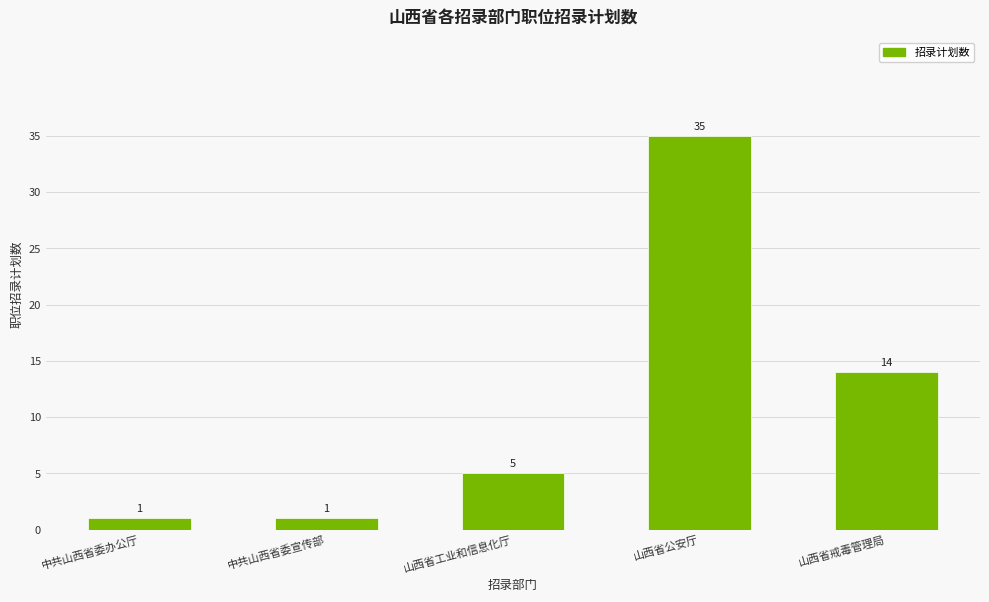

Approximately how many times larger is the value at 中共山西省委宣传部 compared to 山西省工业和信息化厅?

0.2